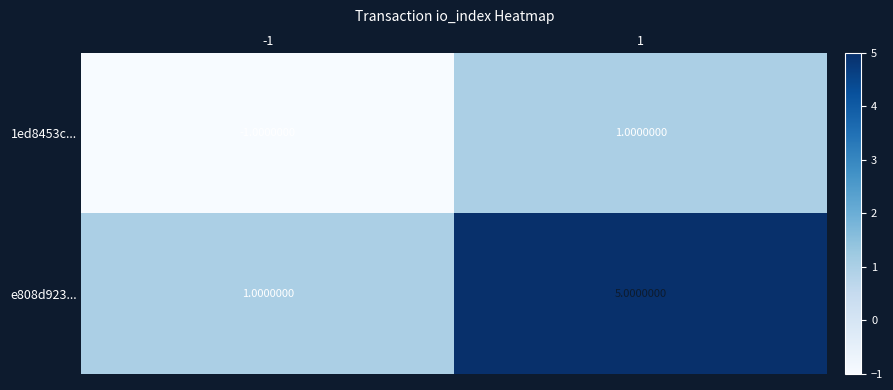

What is the difference between the maximum and minimum values in the e808d923... series?

4